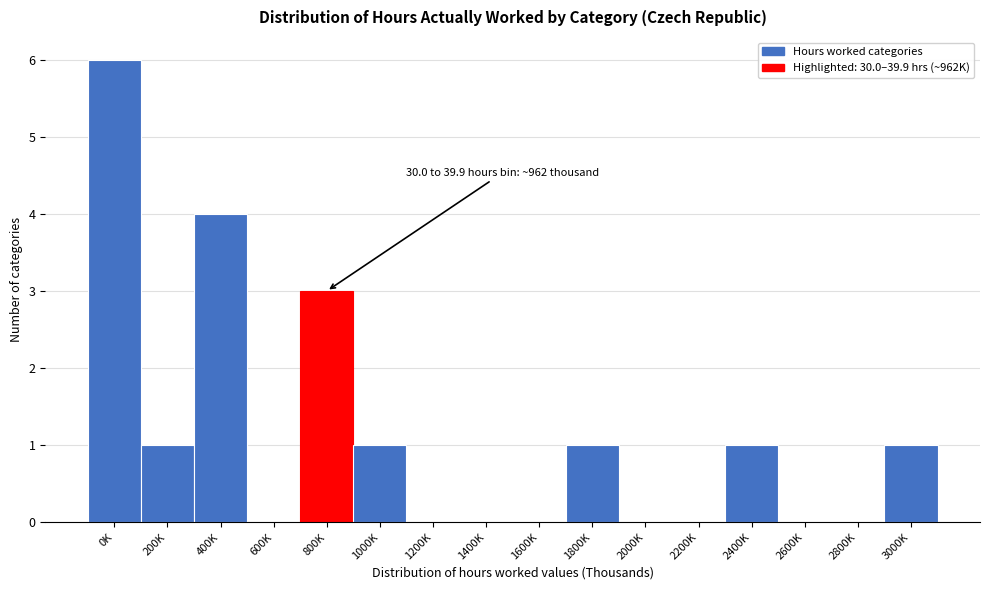

Reading left to right, what are all the values shown in this chart?

0K=6	200K=1	400K=4	600K=0	800K=3	1000K=1	1200K=0	1400K=0	1600K=0	1800K=1	2000K=0	2200K=0	2400K=1	2600K=0	2800K=0	3000K=1